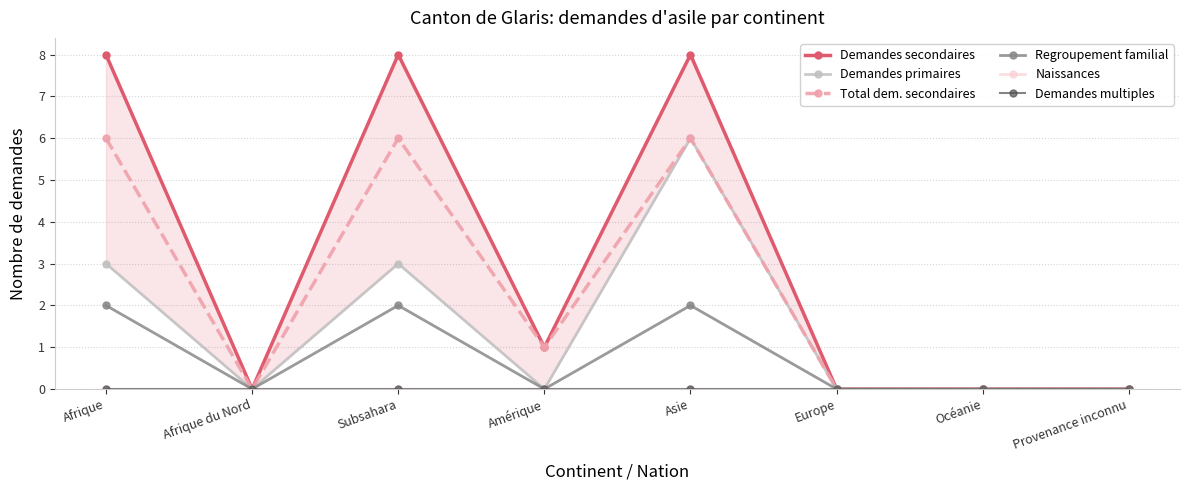

Reading left to right, what are all the values shown in this chart?

Demandes secondaires: 8	0	8	1	8	0	0	0
Demandes primaires: 3	0	3	0	6	0	0	0
Total dem. secondaires: 6	0	6	1	6	0	0	0
Regroupement familial: 2	0	2	0	2	0	0	0
Naissances: 0	0	0	0	0	0	0	0
Demandes multiples: 0	0	0	0	0	0	0	0